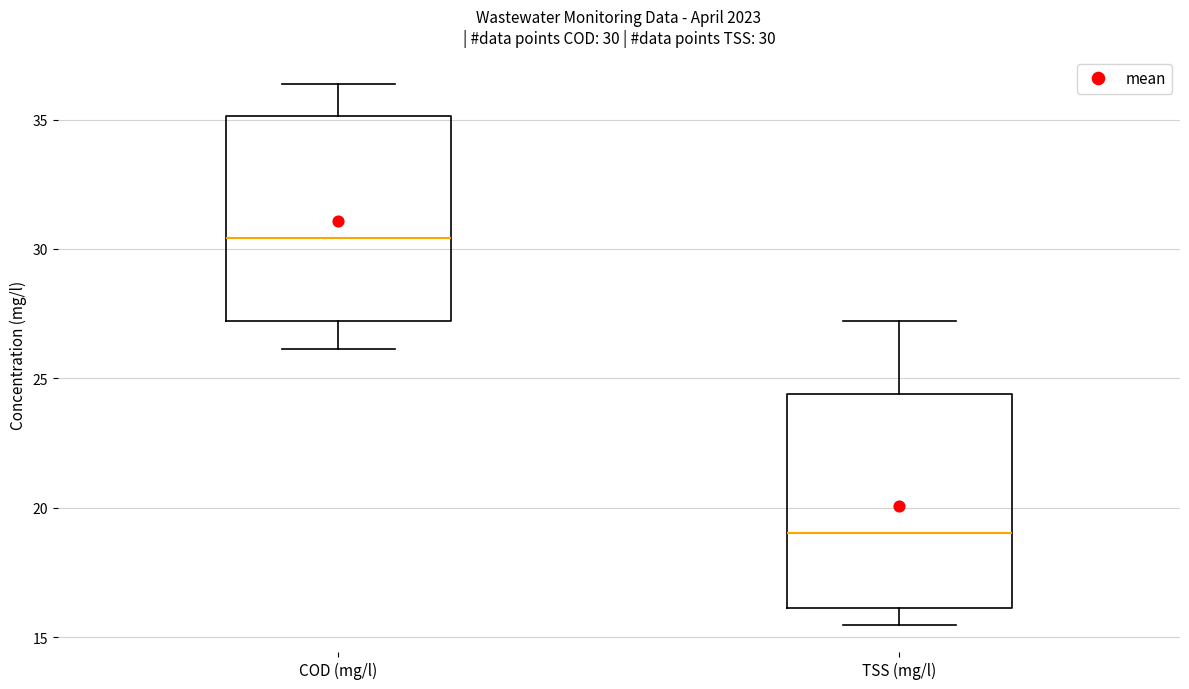

Which box has the highest median line?

COD (mg/l)